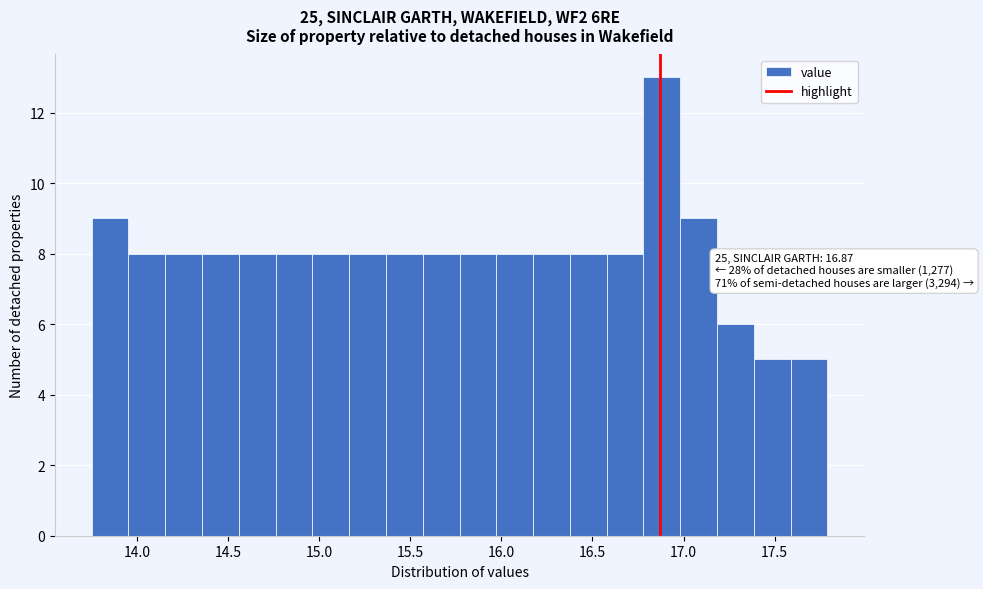

Which range on the x-axis has the tallest bar?

16.80 to 17.00